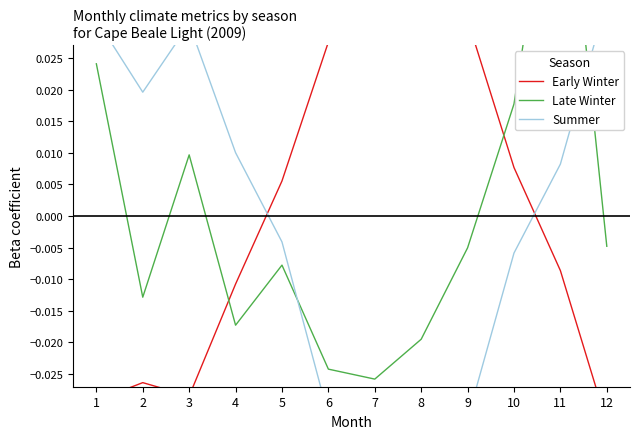

How many positive values does the Summer series have?

6